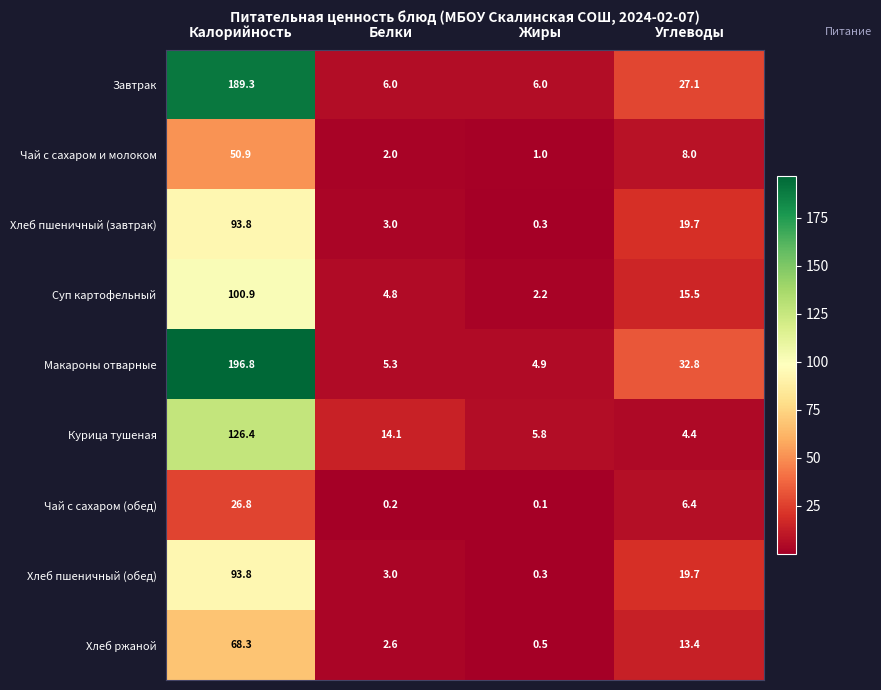

Count the number of data series in this chart.

9